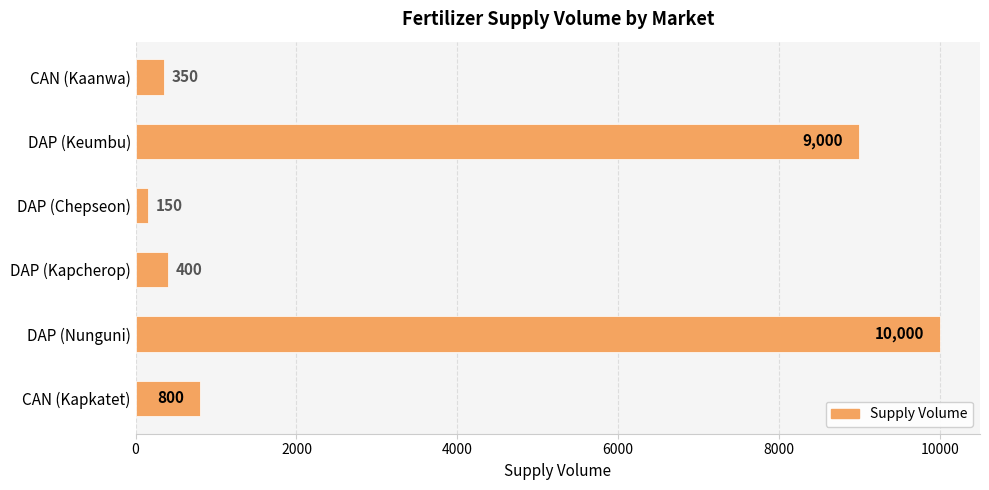

Which label corresponds to the largest value in the chart?

DAP (Nunguni)